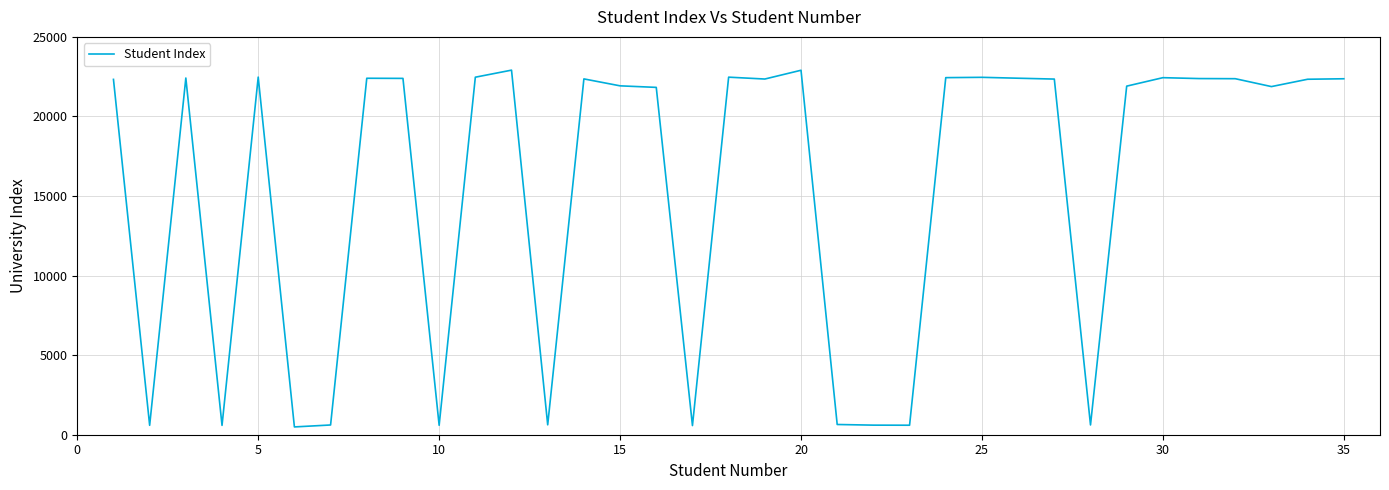

What is the difference between the maximum and minimum values?

22420